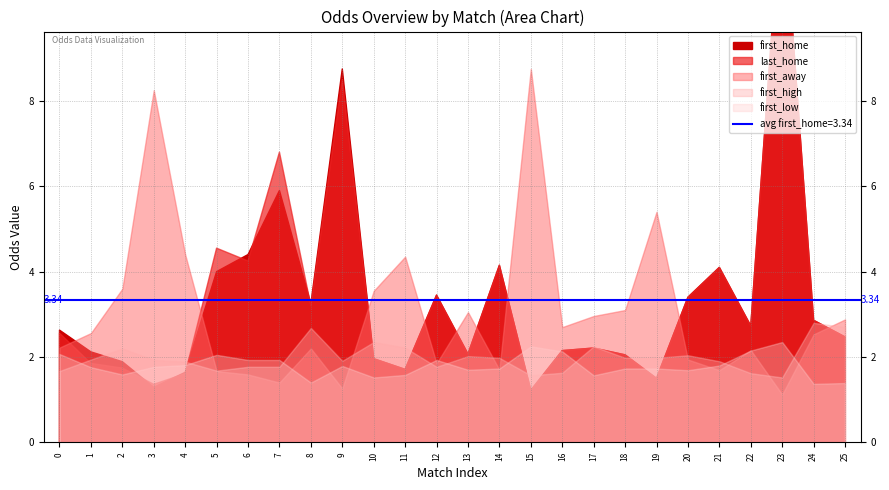

Which series has the widest spread of values?

first_home